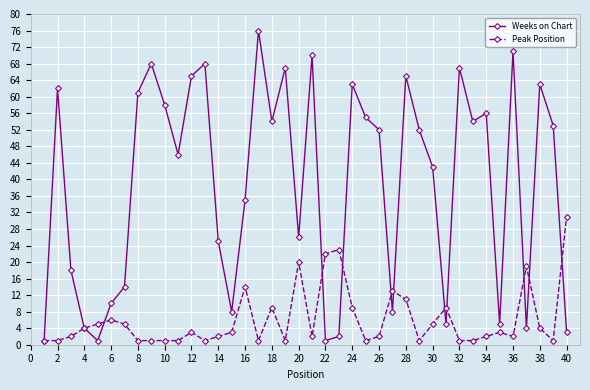

What is the value of the Weeks on Chart point at the 27th from the left?

8